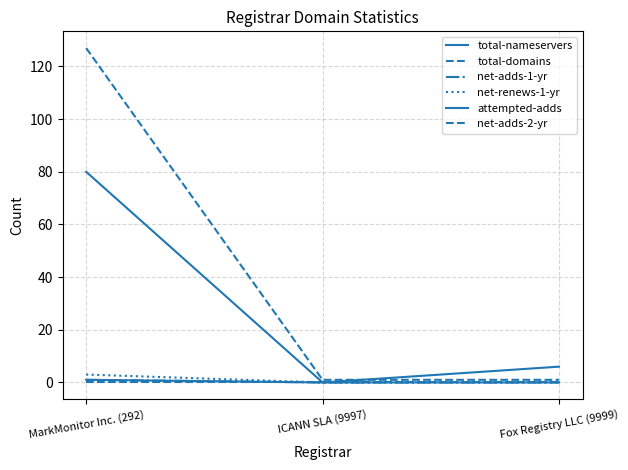

At which category is the sum across all series the highest?

MarkMonitor Inc. (292)